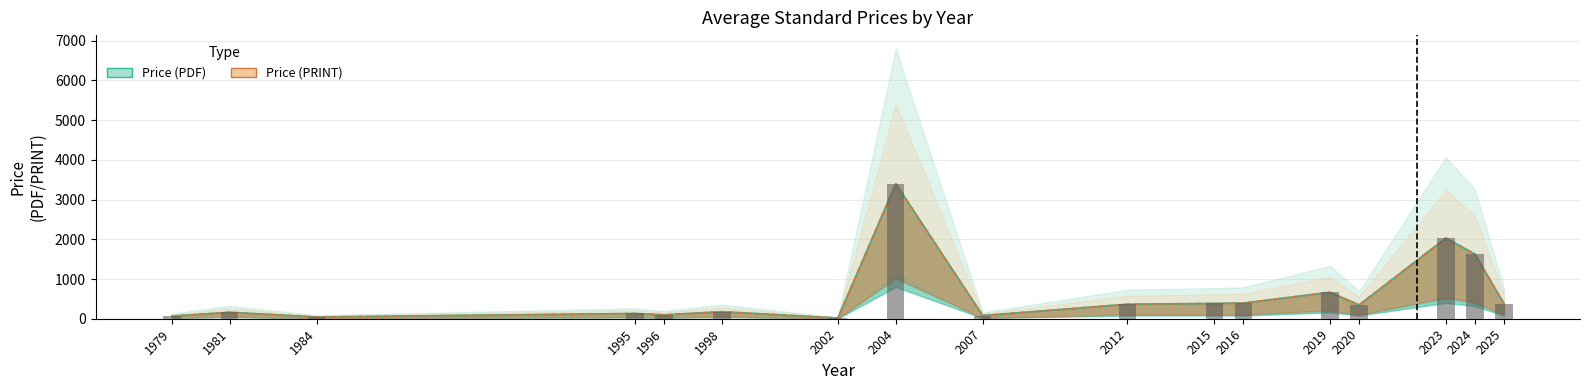

At which label does Price (PDF) reach its minimum?

2002